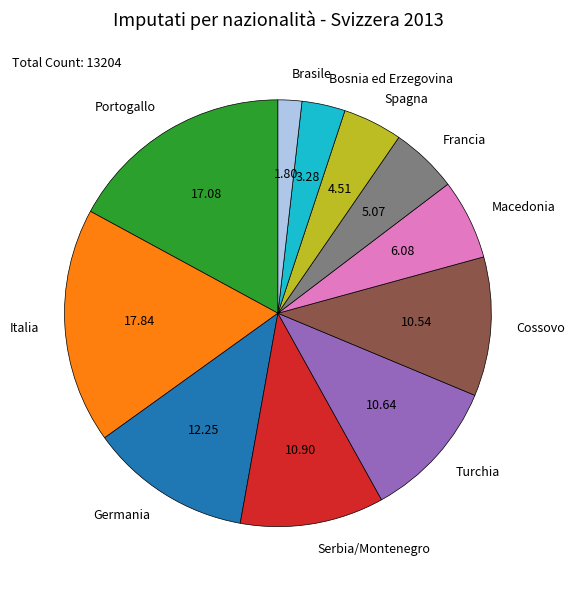

True or false: Brasile accounts for 2% of the total.

True